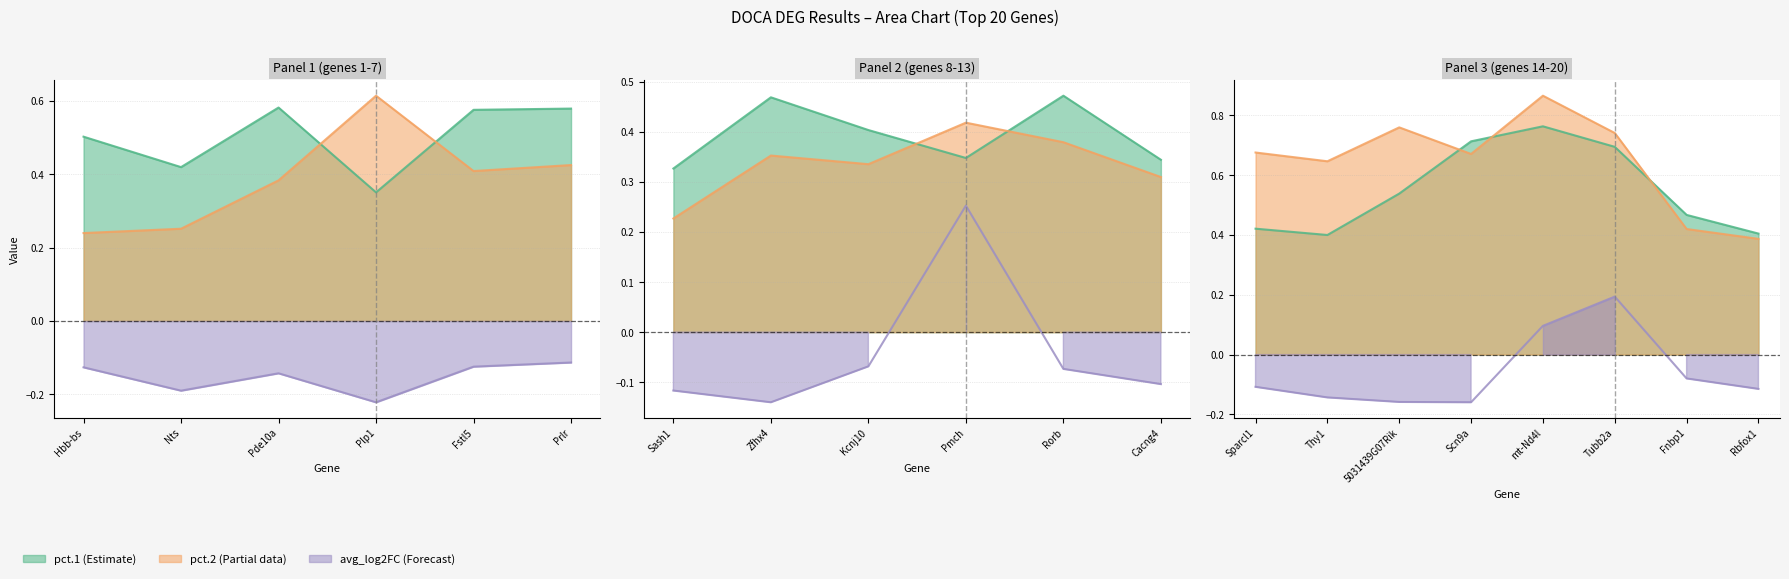

Which category has the highest value in the avg_log2FC series?

Pmch